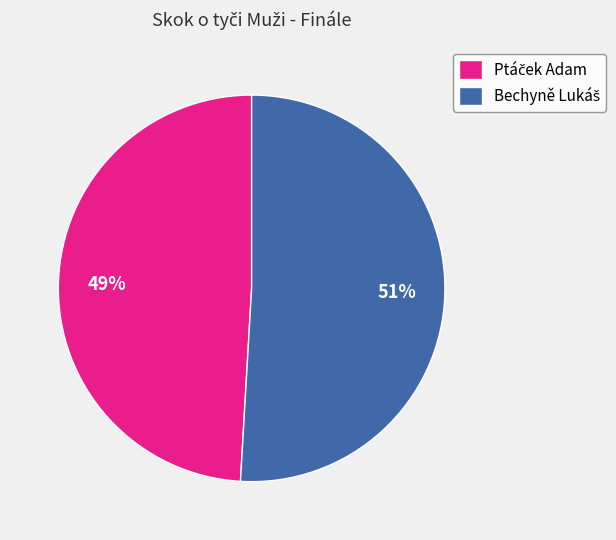

Is there a majority slice in this chart?

Yes